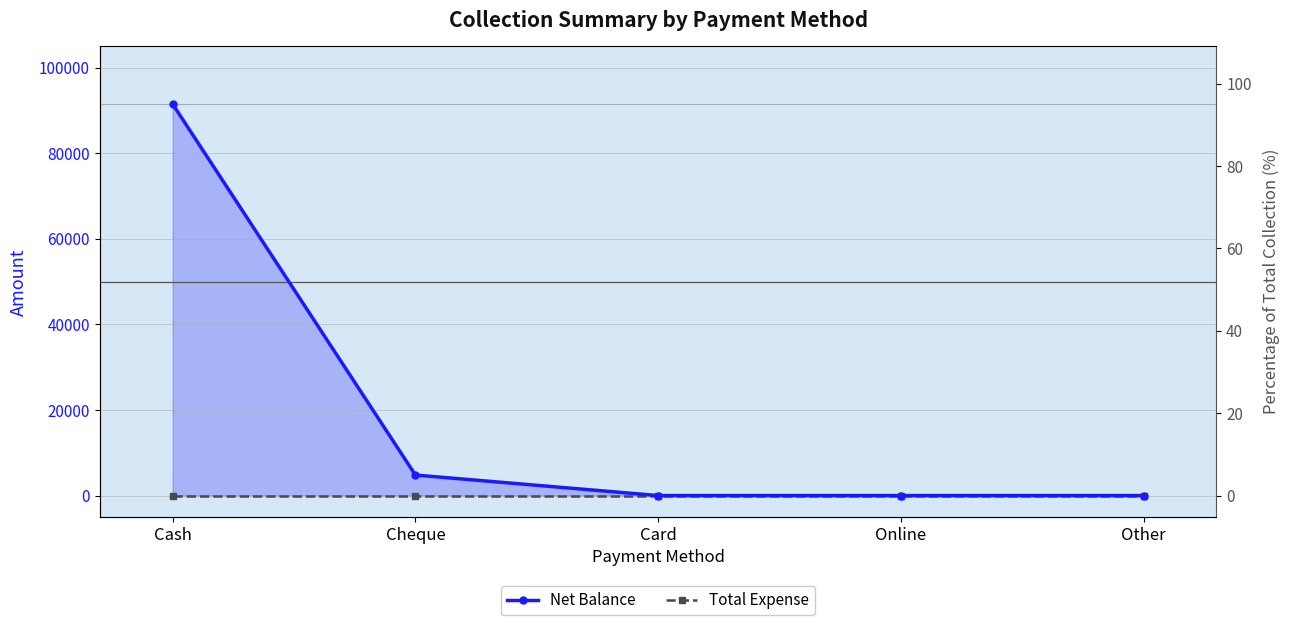

At Other, list the series in order from smallest to largest.

Net Balance, Total Expense